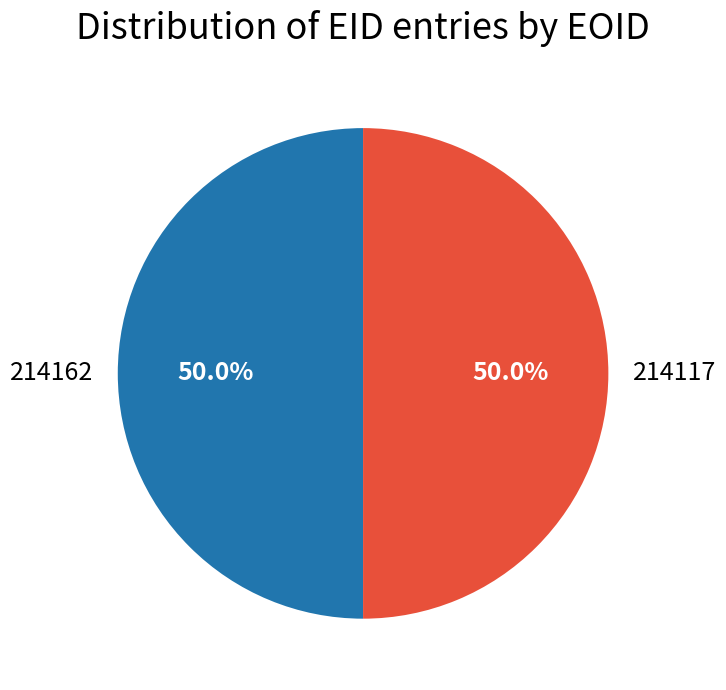

How many segments does this pie chart have?

2